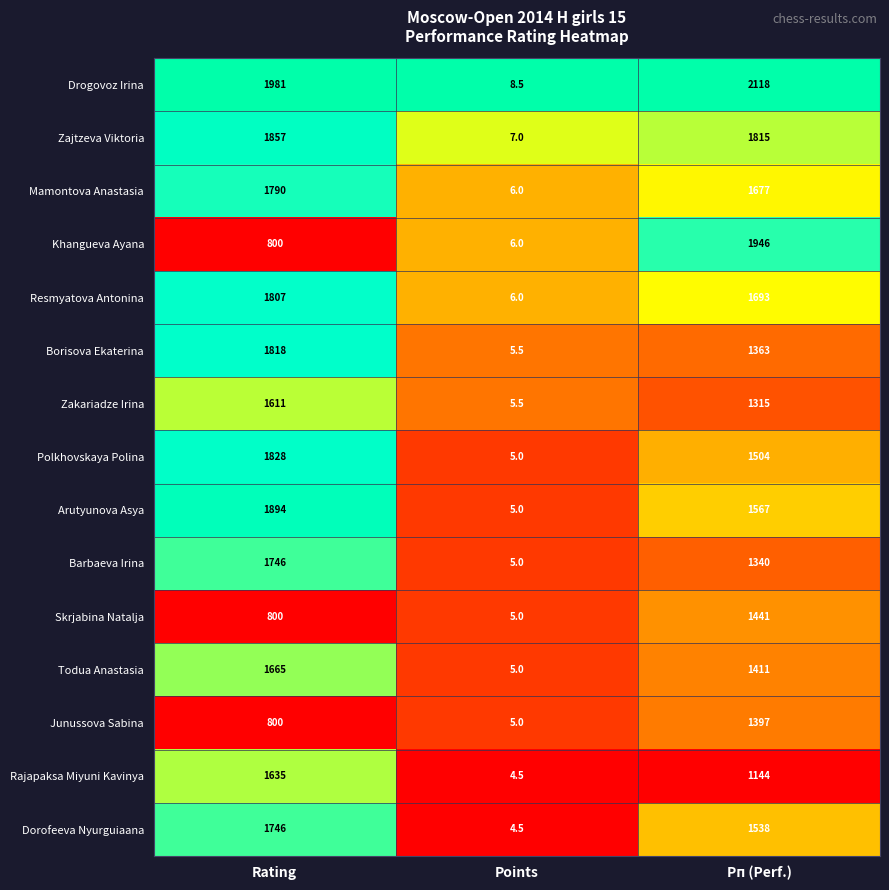

The Borisova Ekaterina series shows 5.5 at Points. True or false?

True